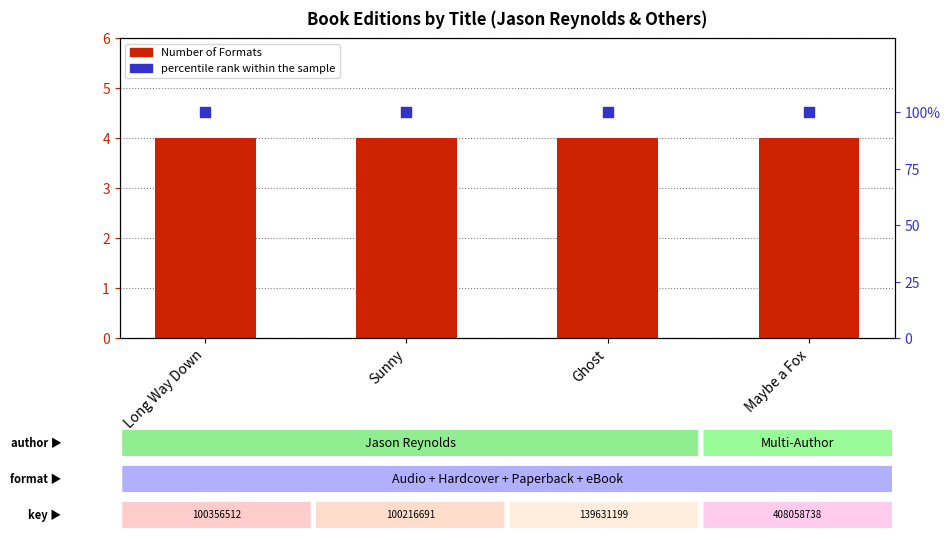

Which series contains the lowest Y value?

Number of Formats